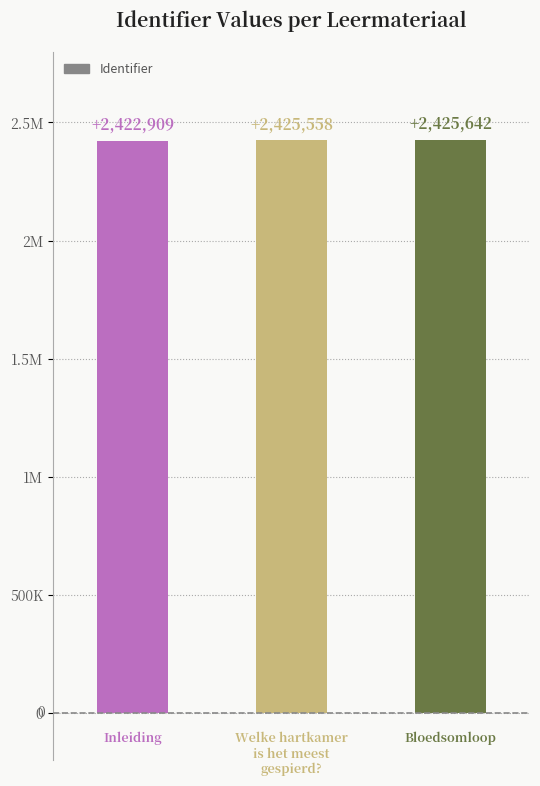

Does the chart contain any negative values?

No